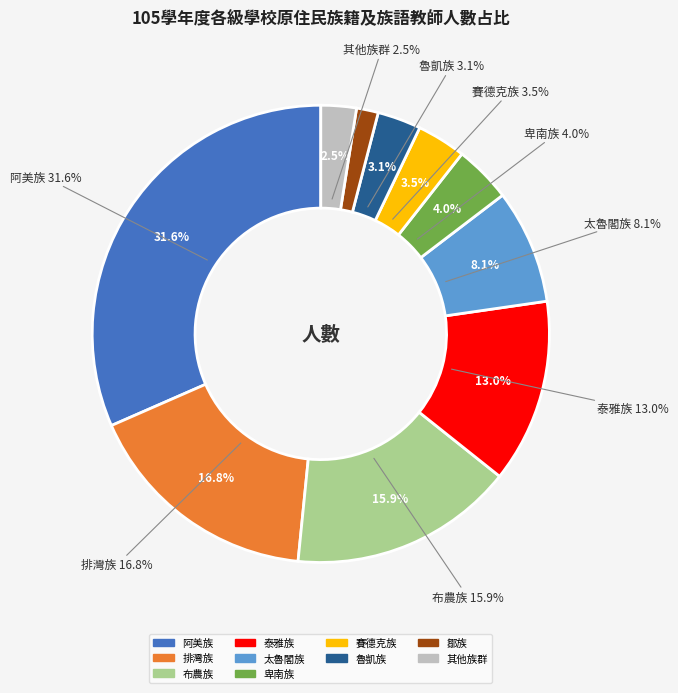

To the nearest percent, what is the difference between the 卑南族 and 賽德克族 slice percentages?

1%